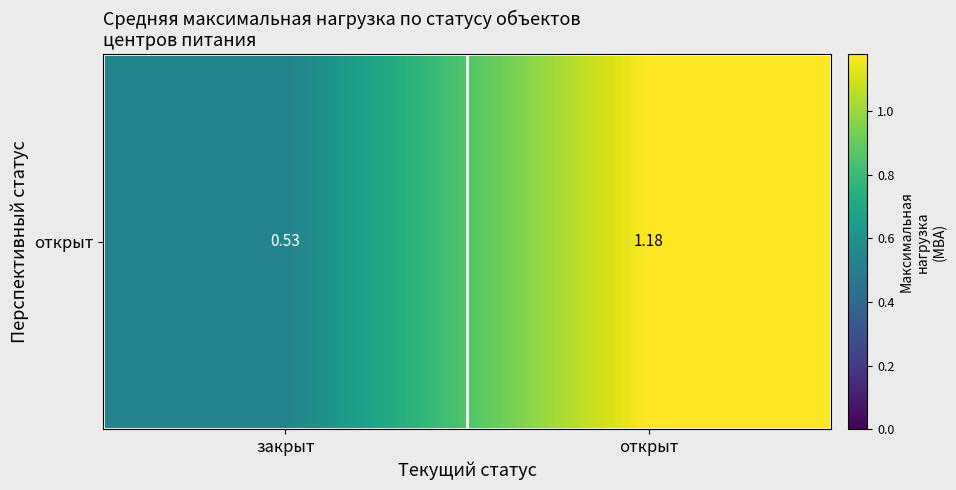

At which category does the chart reach its minimum across all series?

закрыт